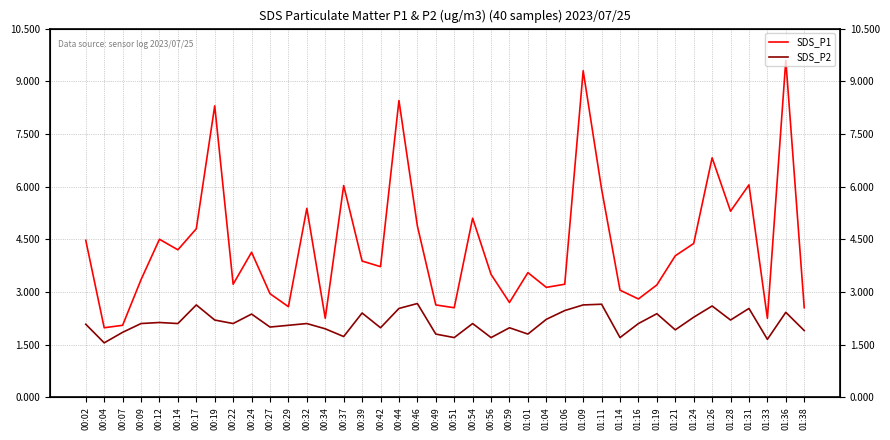

Does the chart display data point markers on the line(s)?

No